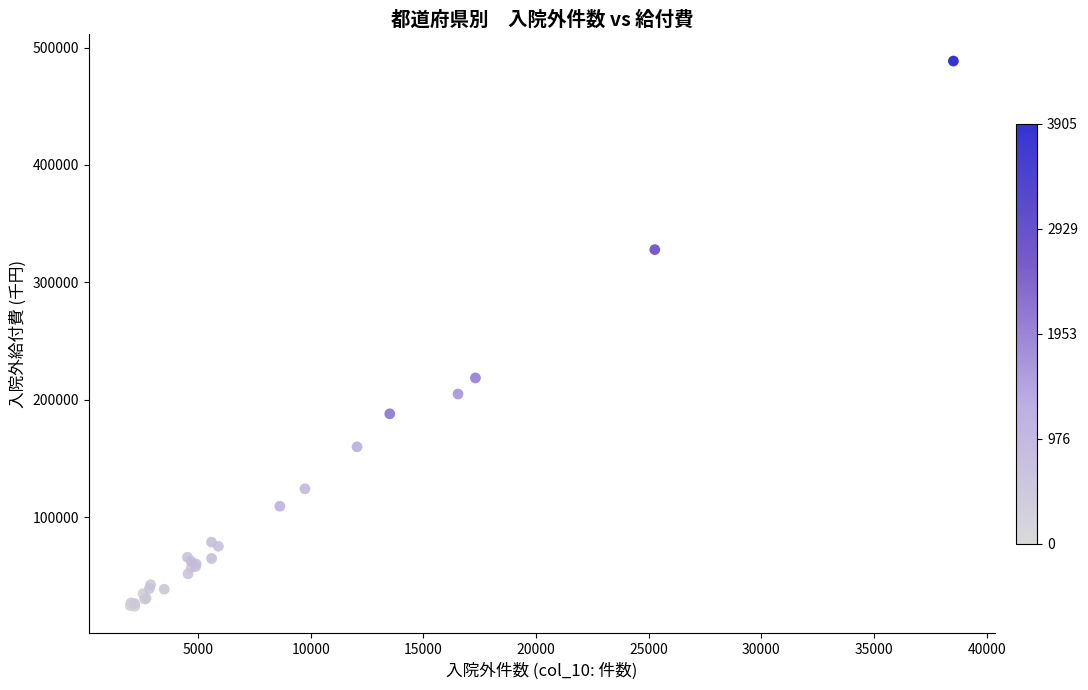

What Y value in the scatter plot is closest to 256281?

218542.3